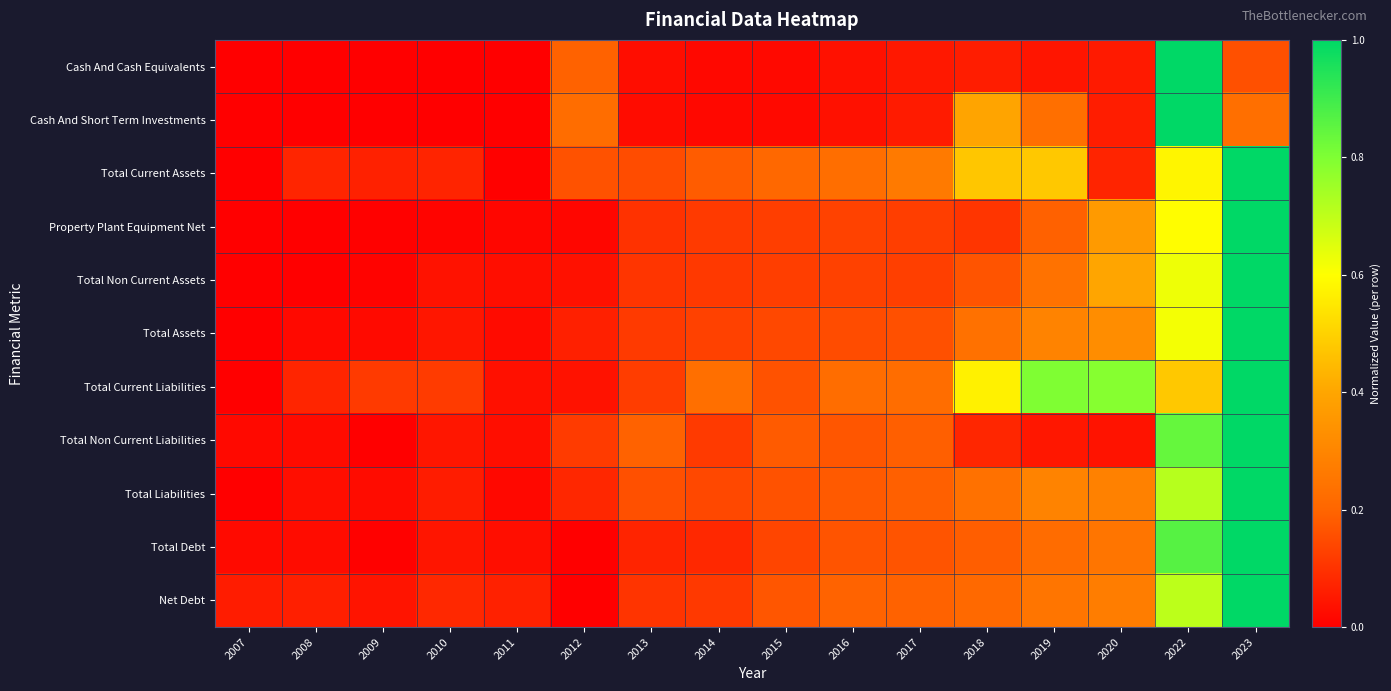

How many series are shown in this chart?

11